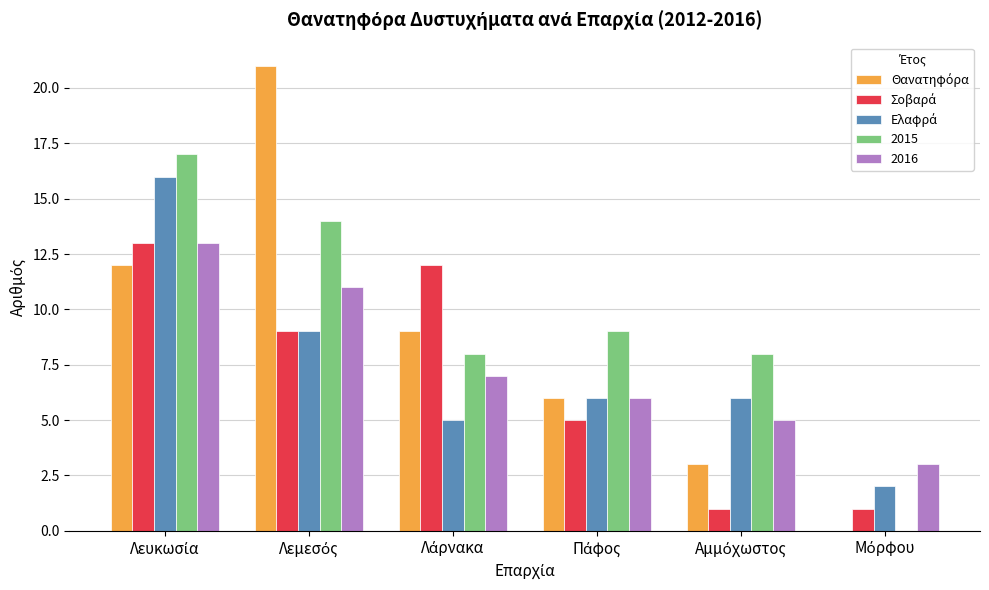

What is the sum of all 2015 values?

56